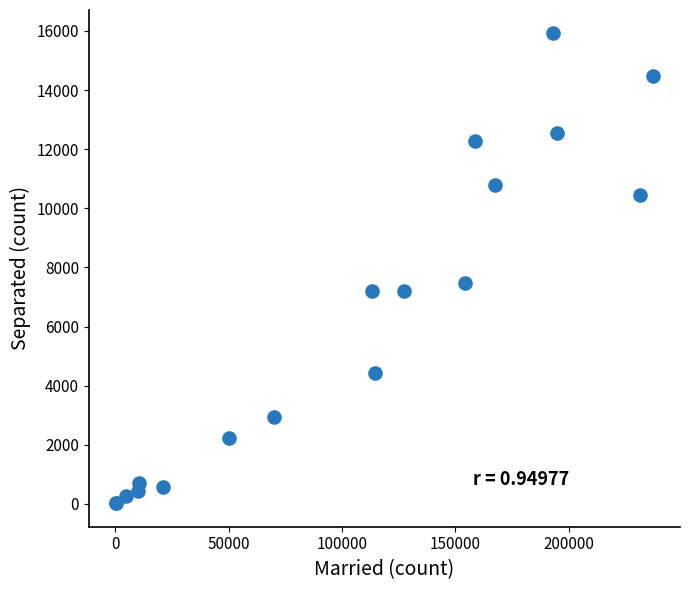

What Y value in the scatter plot is closest to 7968?

7488